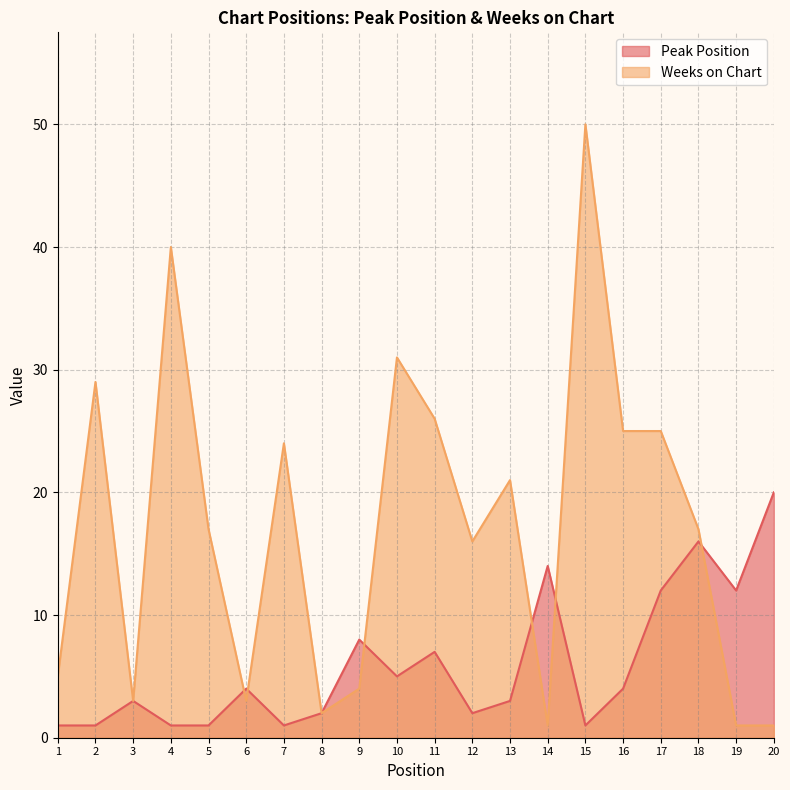

The Peak Position series shows 2 at 8. True or false?

True